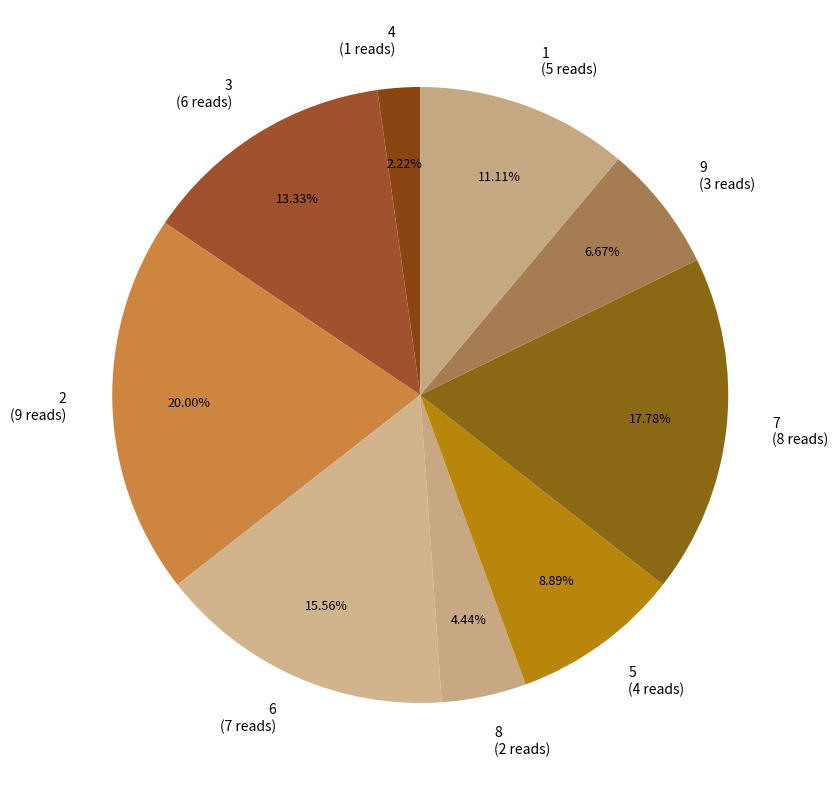

To the nearest percent, what is the difference between the largest and smallest slice percentages?

18%